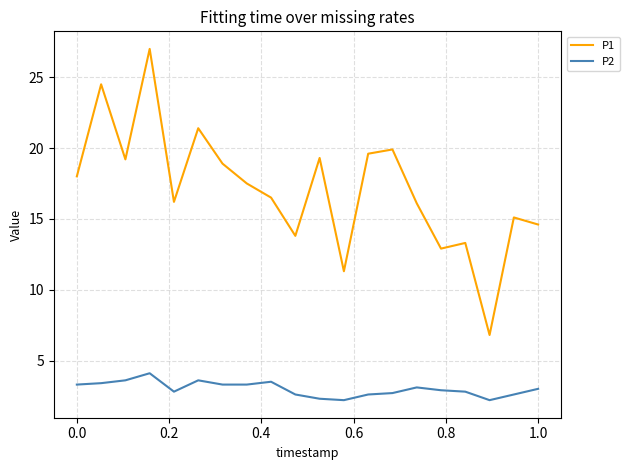

Count the number of data series in this chart.

2